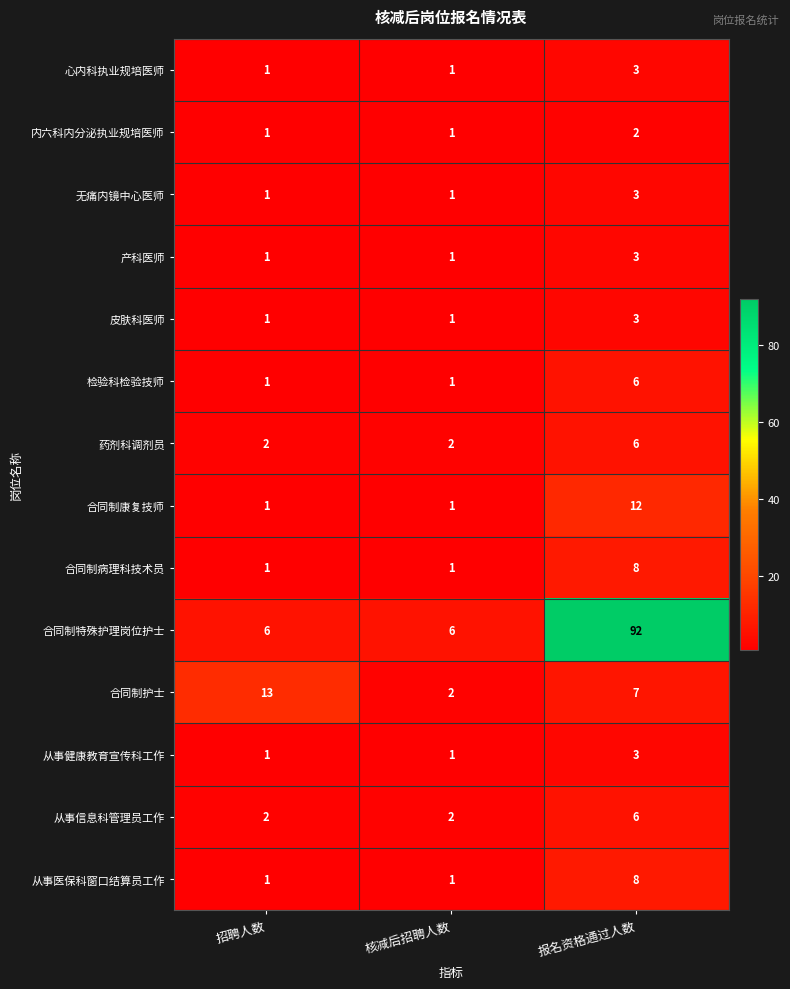

What is the difference between the highest and lowest values at 招聘人数?

12